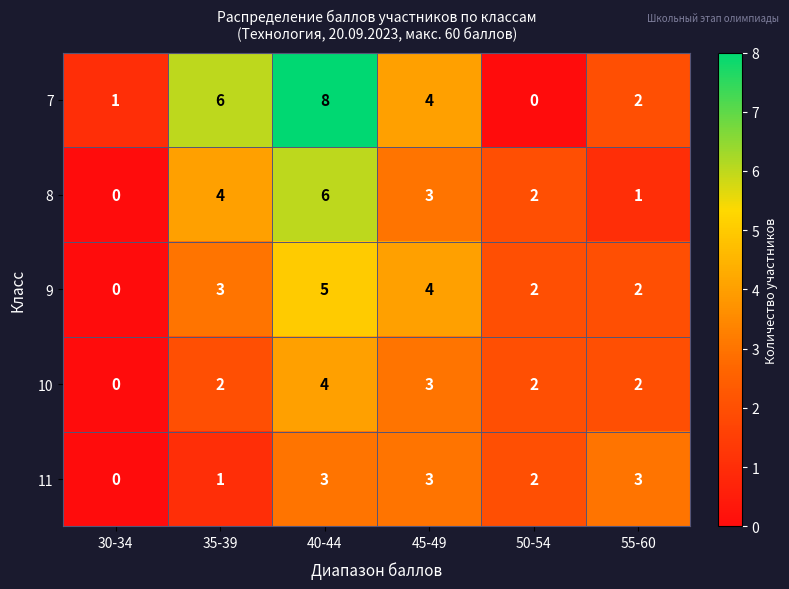

Which category has the lowest value in the 11 series?

30-34